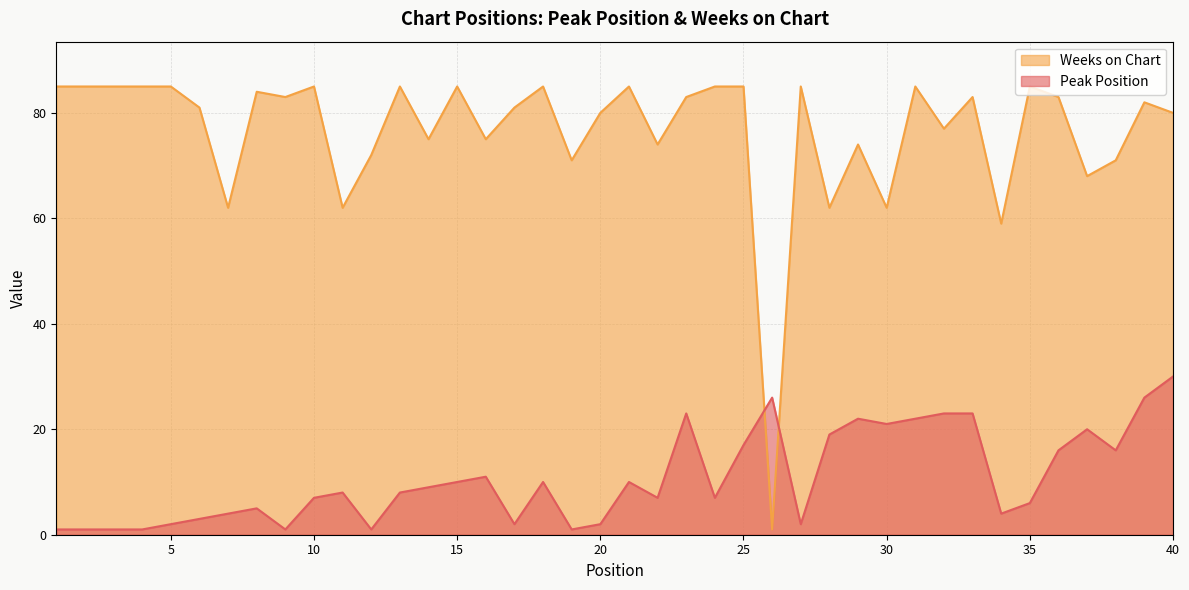

True or false: Weeks on Chart has a value of 106 at 40.

False